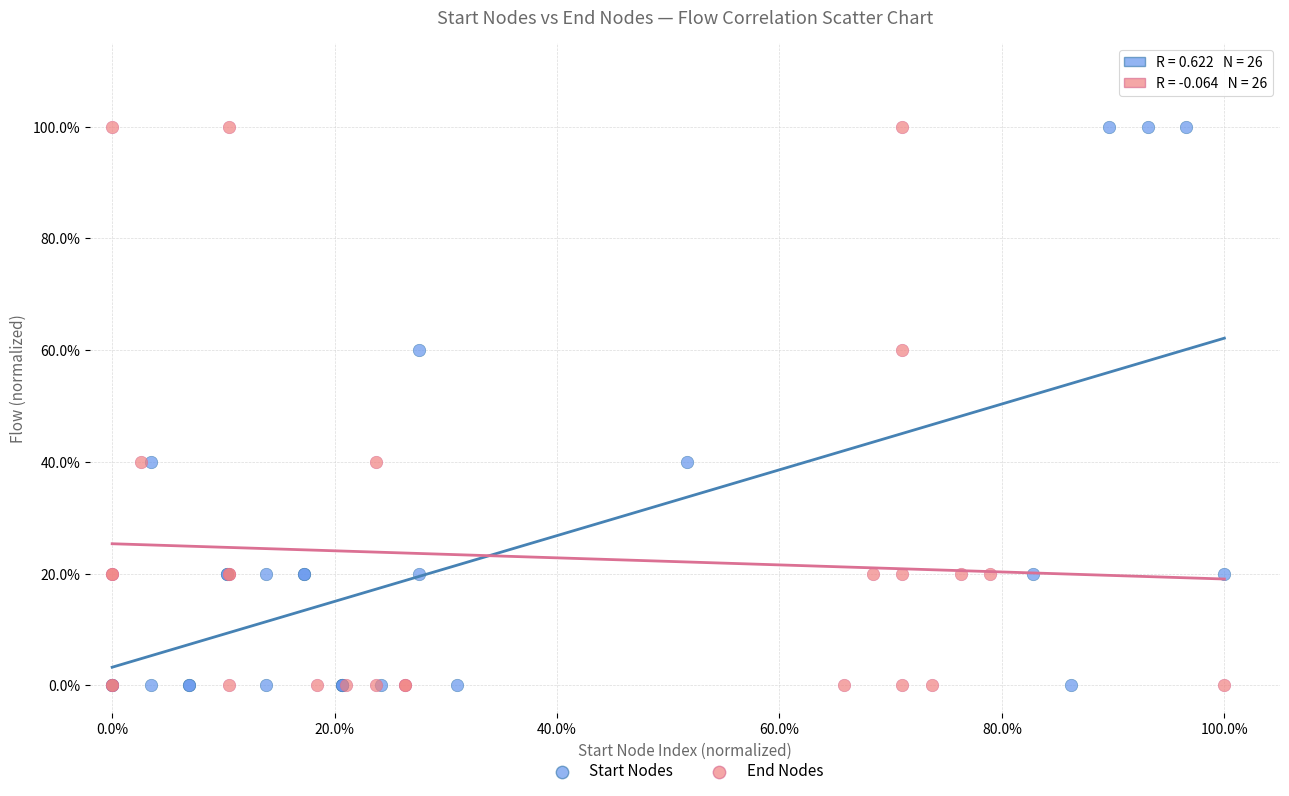

What are all the series names shown in the legend?

Start Nodes, End Nodes